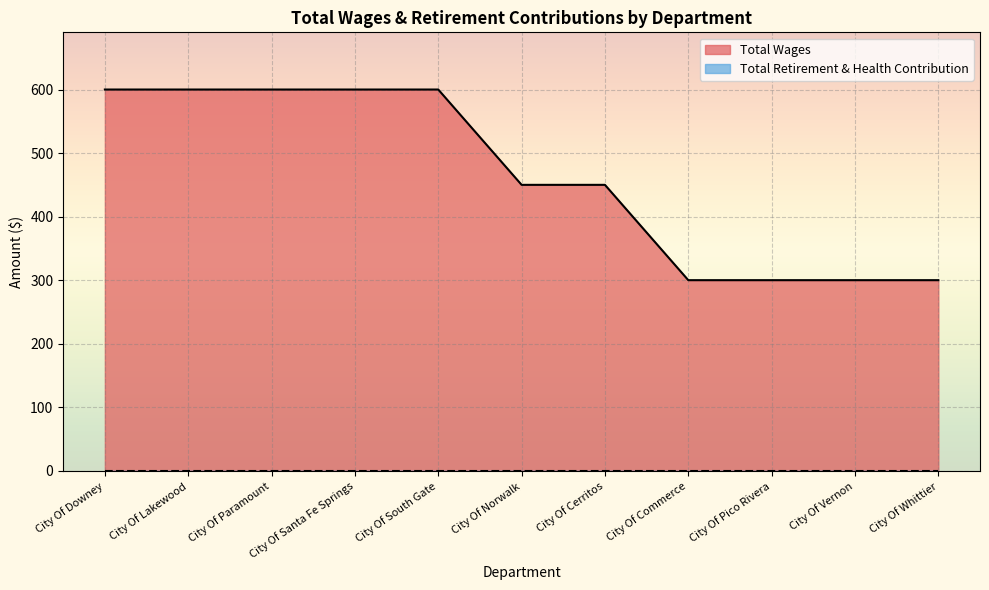

What is the value of the 3rd point from the left?

600